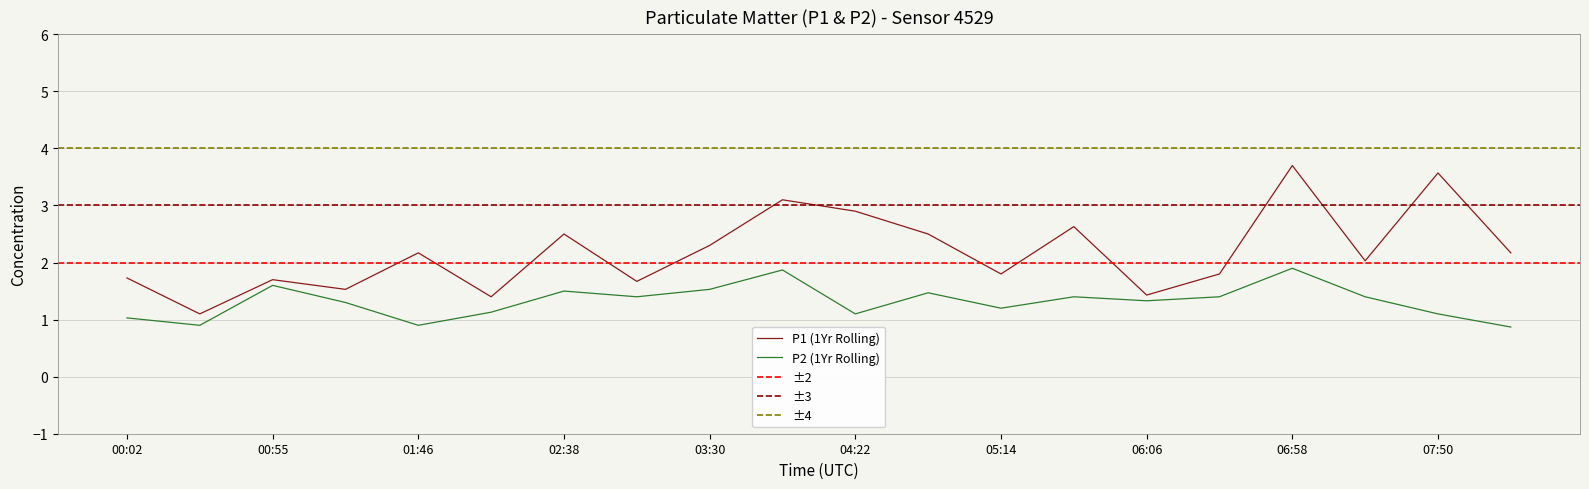

Which has a higher value, 07:50 or 00:55?

07:50